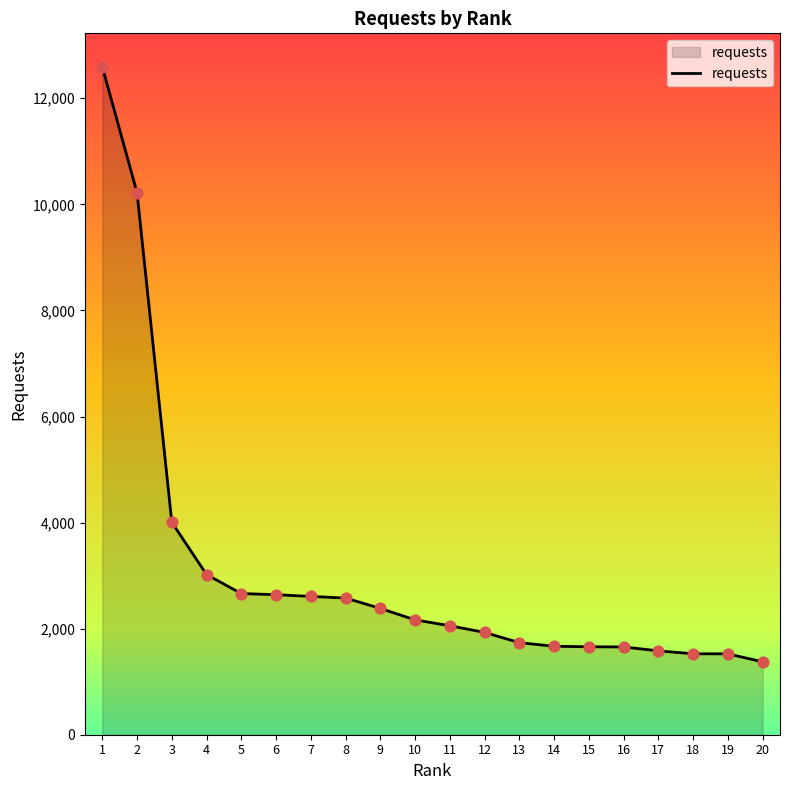

What is the ratio of the value at 9 to the value at 17?

1.5